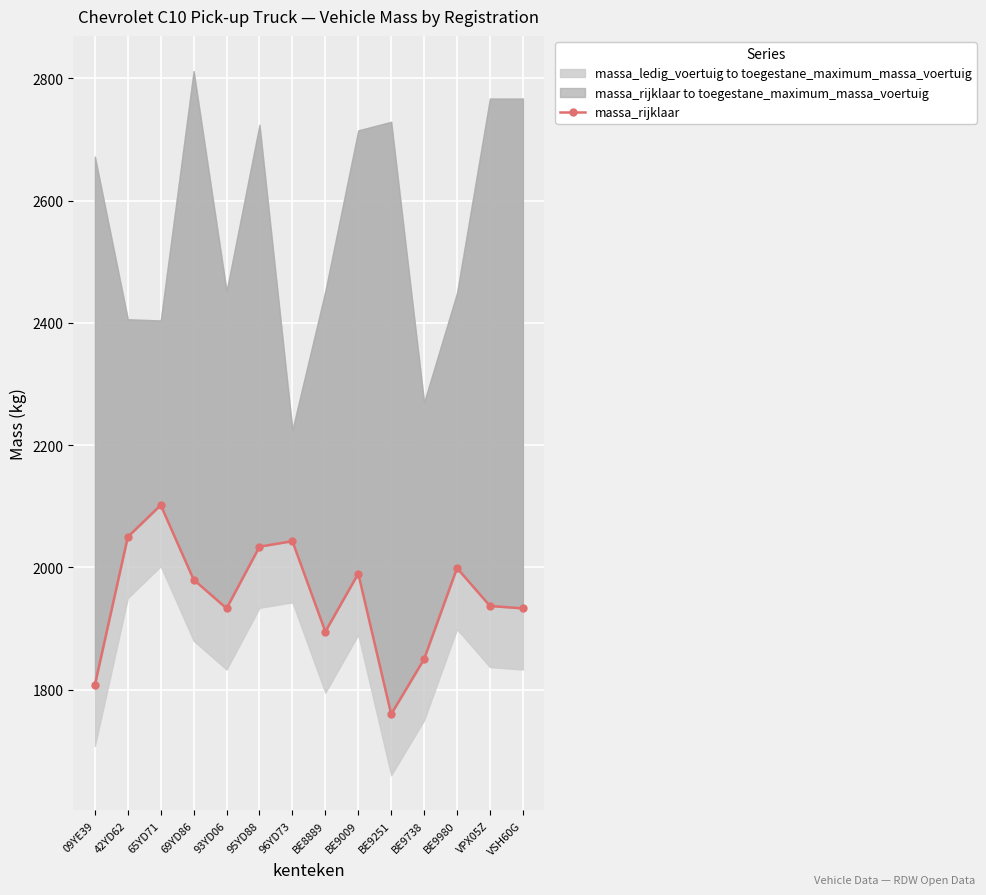

How many points are higher than both their immediate neighbors (excluding endpoints)?

4